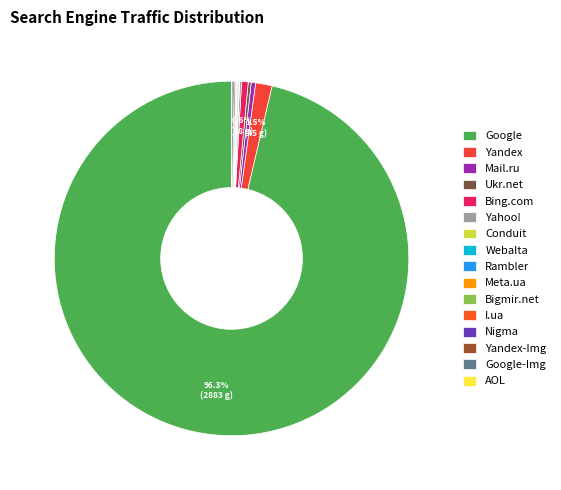

What percentage is the Bing.com slice, to the nearest percent?

1%